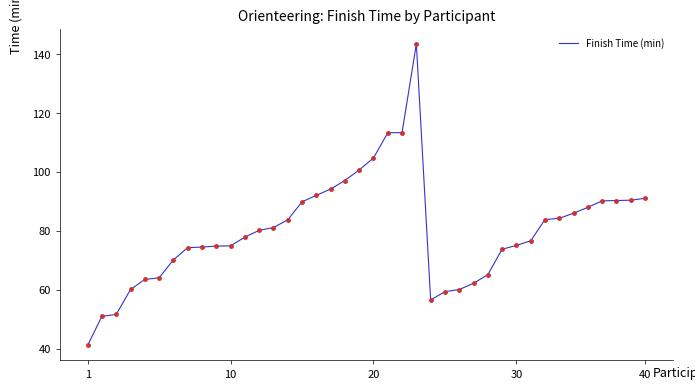

How many lines are shown in the chart?

1